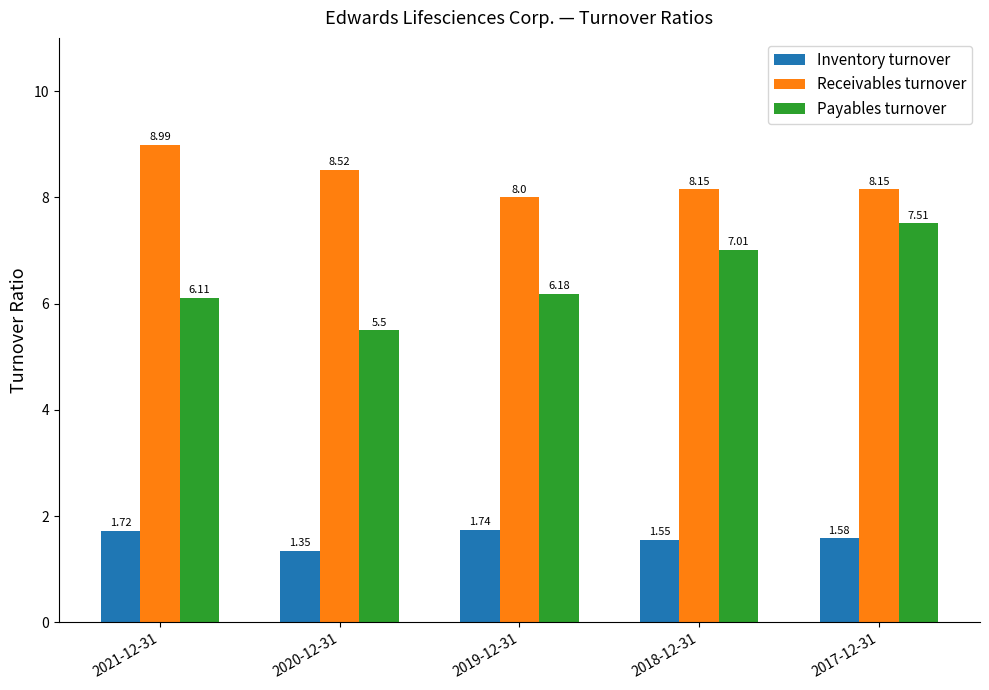

The Receivables turnover series shows 3.1 at 2018-12-31. True or false?

False